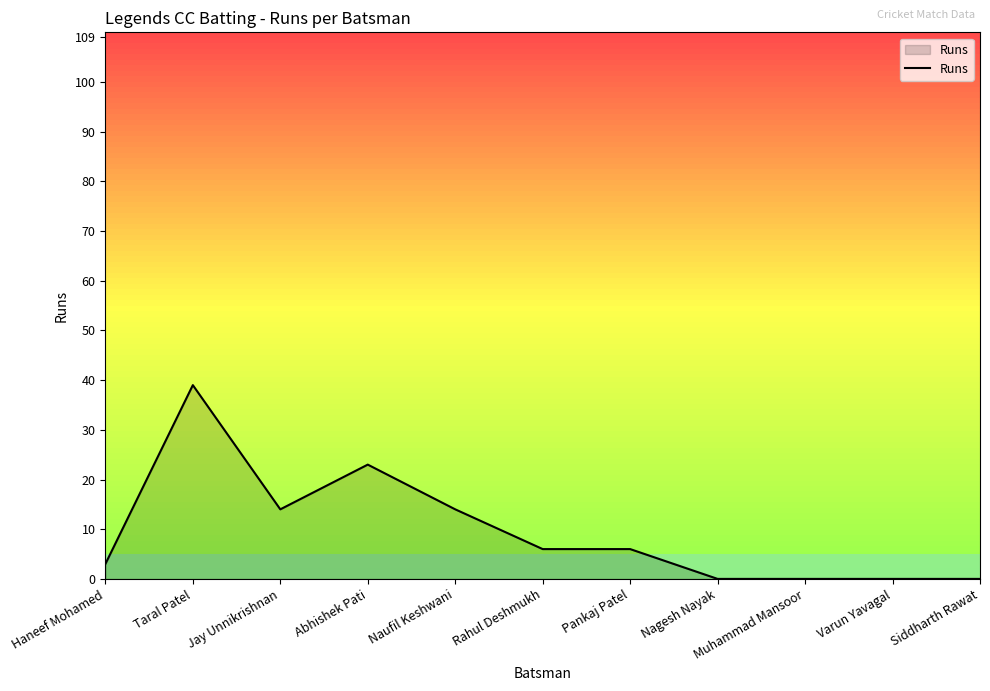

Reading left to right, extract all data points from this chart.

3	39	14	23	14	6	6	0	0	0	0